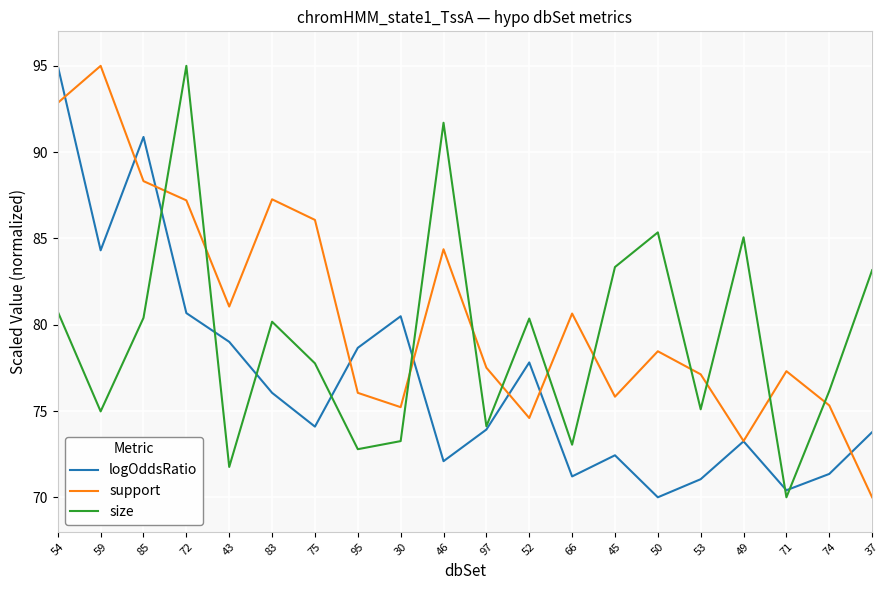

What are all the series names shown in the legend?

logOddsRatio, support, size